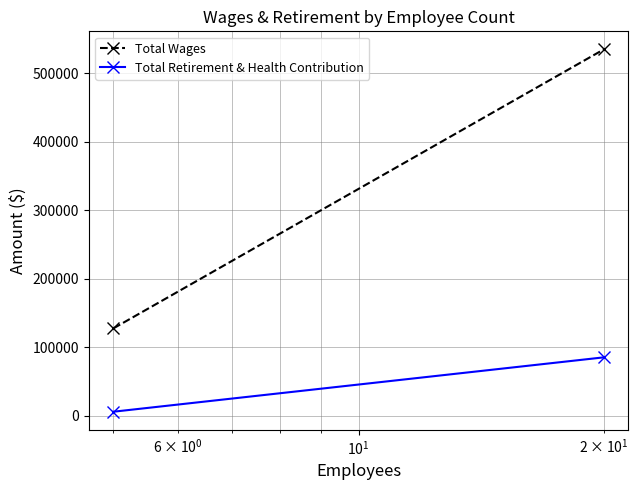

How many lines are shown in the chart?

2